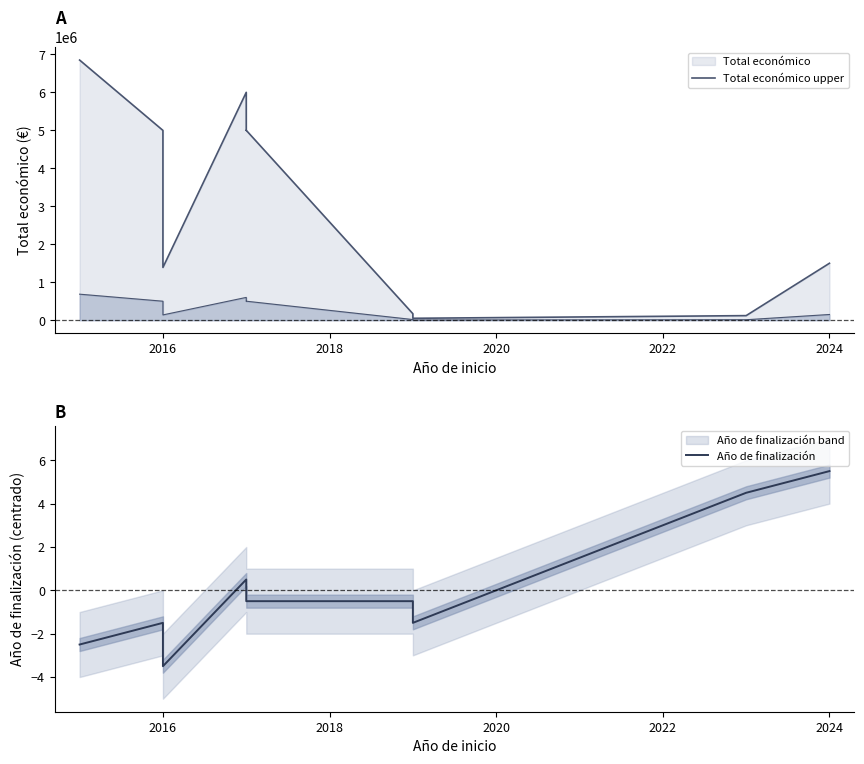

Which series has the largest total across all categories?

Total económico upper